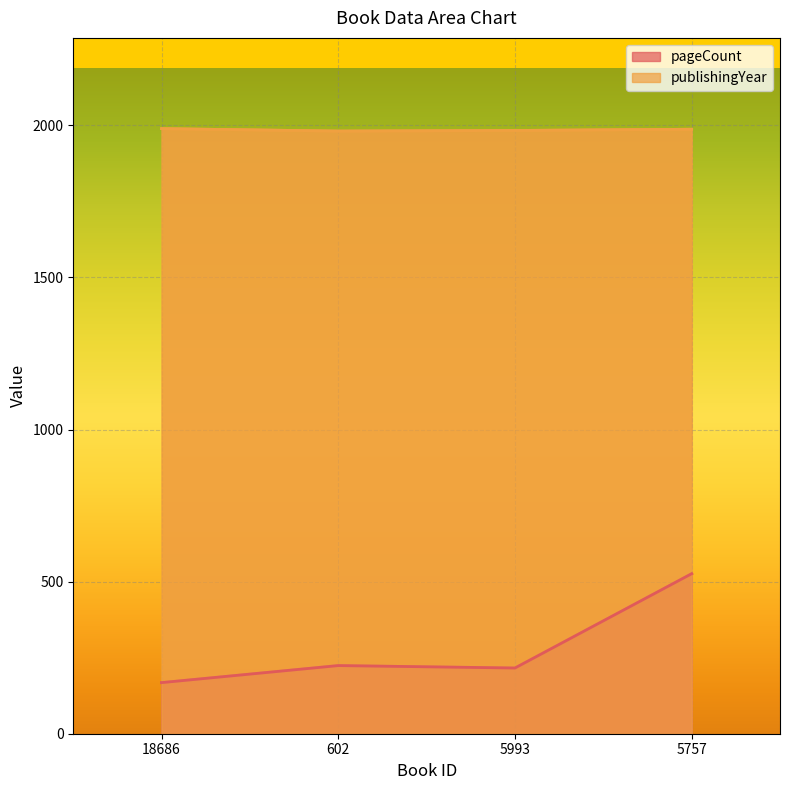

What is the difference between the maximum and second lowest values in the pageCount series?

310